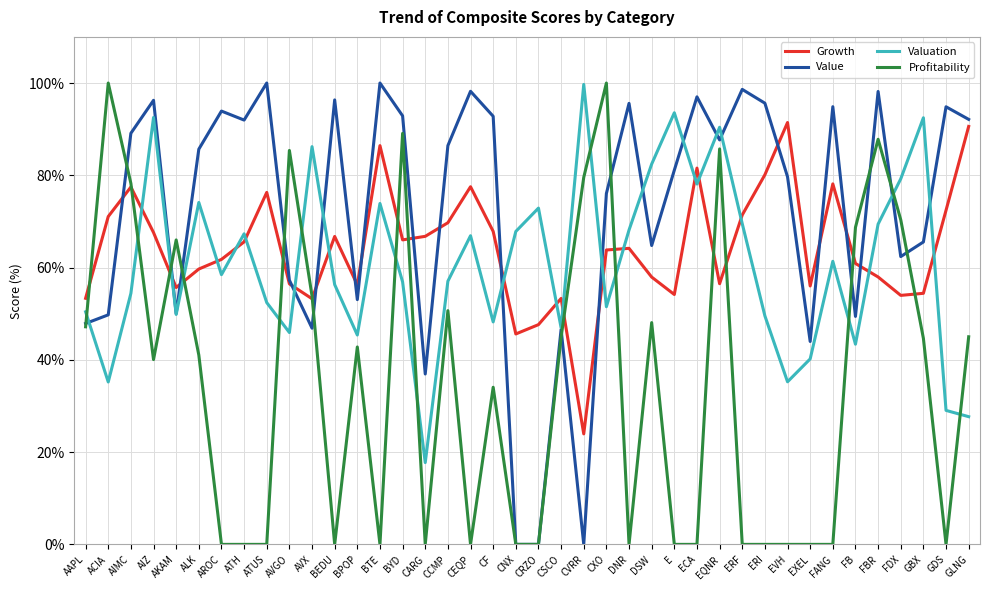

At which category does Growth reach its first local peak?

AIMC